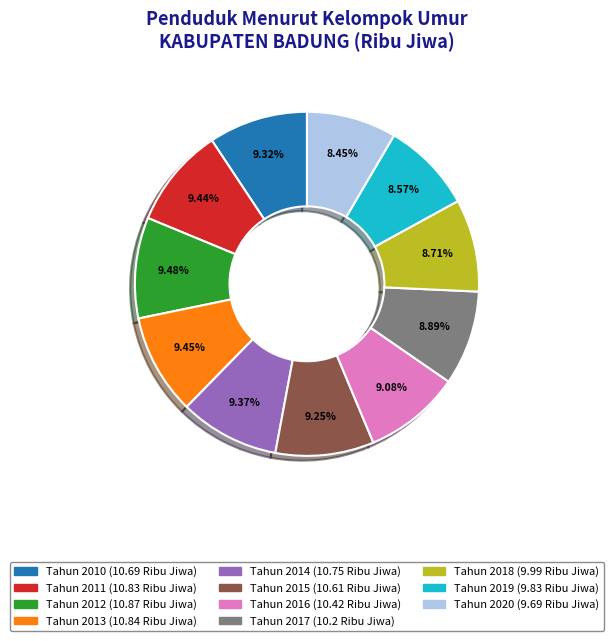

Combined, do Tahun 2018 and Tahun 2016 account for over 50%?

No